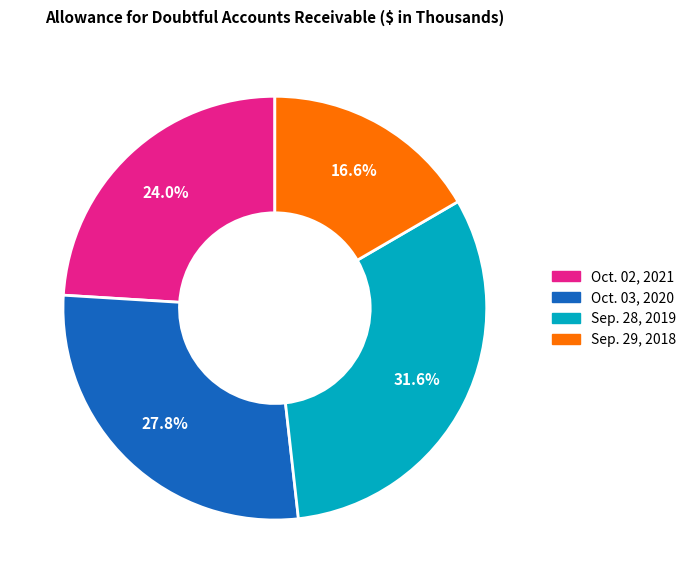

Which category has the biggest portion of the pie?

Sep. 28, 2019